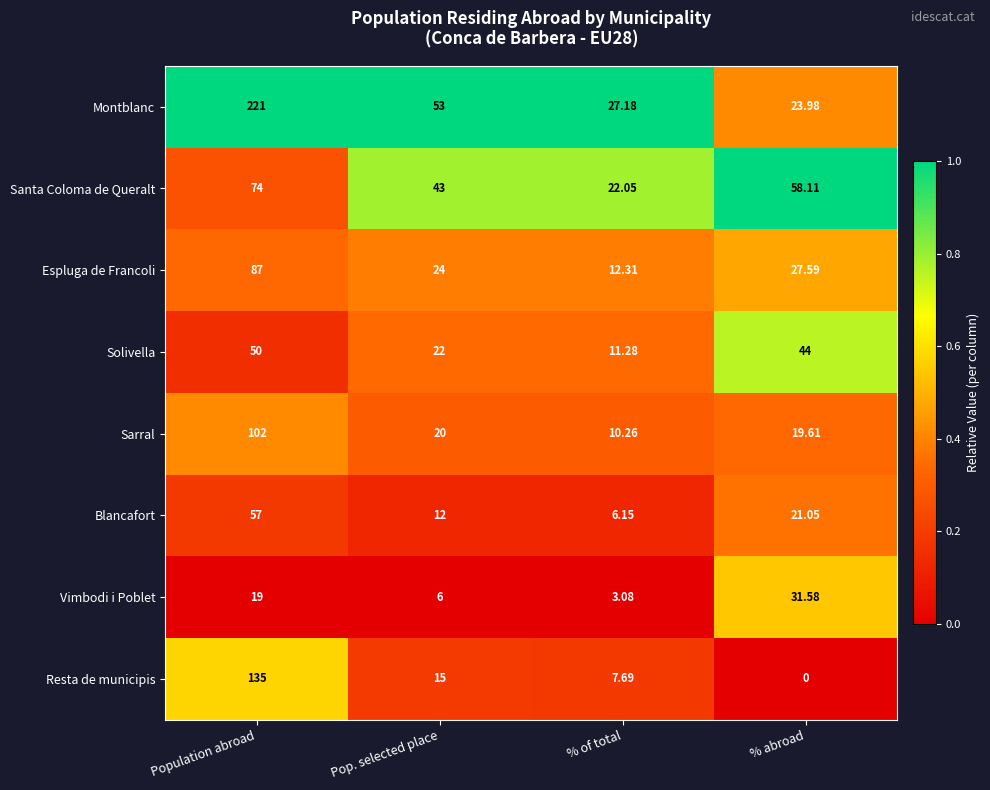

At which label does Solivella first exceed 44?

Population abroad